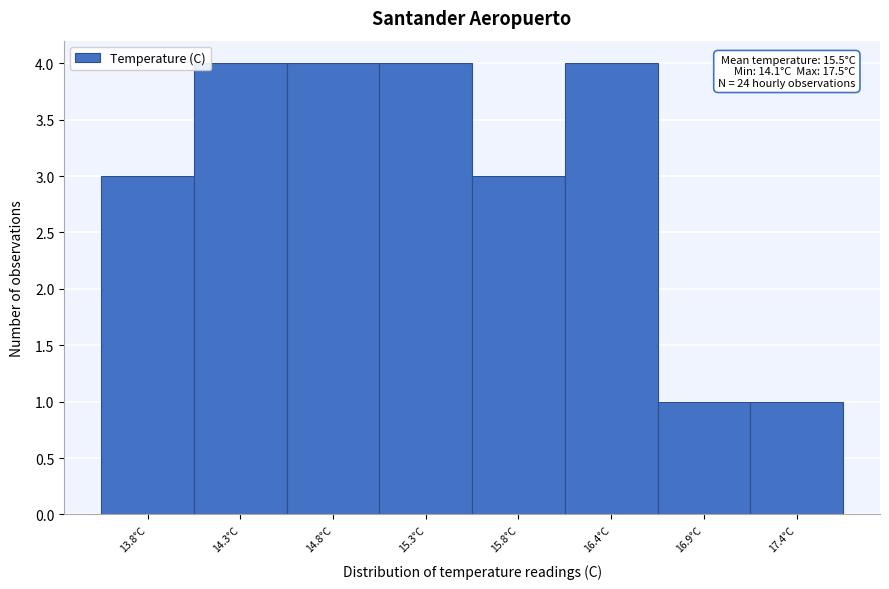

Reading right to left, what are all the values shown in this chart?

17.4°C=1	16.9°C=1	16.4°C=4	15.8°C=3	15.3°C=4	14.8°C=4	14.3°C=4	13.8°C=3